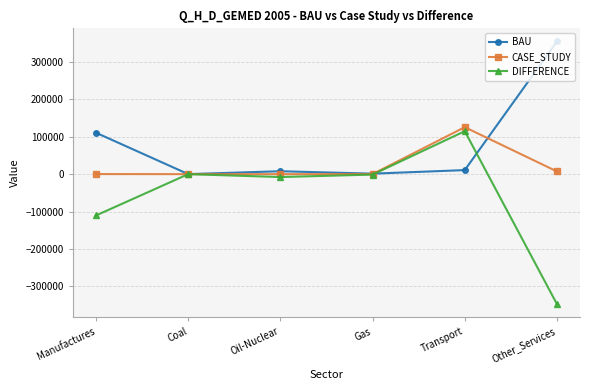

What are all the series names shown in the legend?

BAU, CASE_STUDY, DIFFERENCE